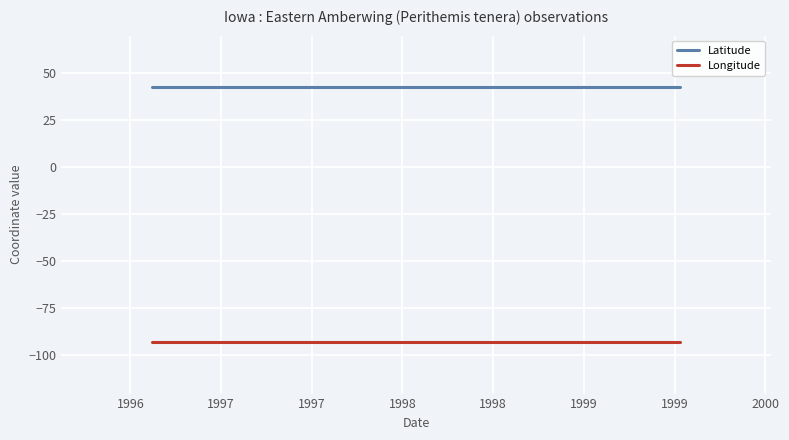

Between 1996 and 1996, which series saw the biggest shift?

Latitude